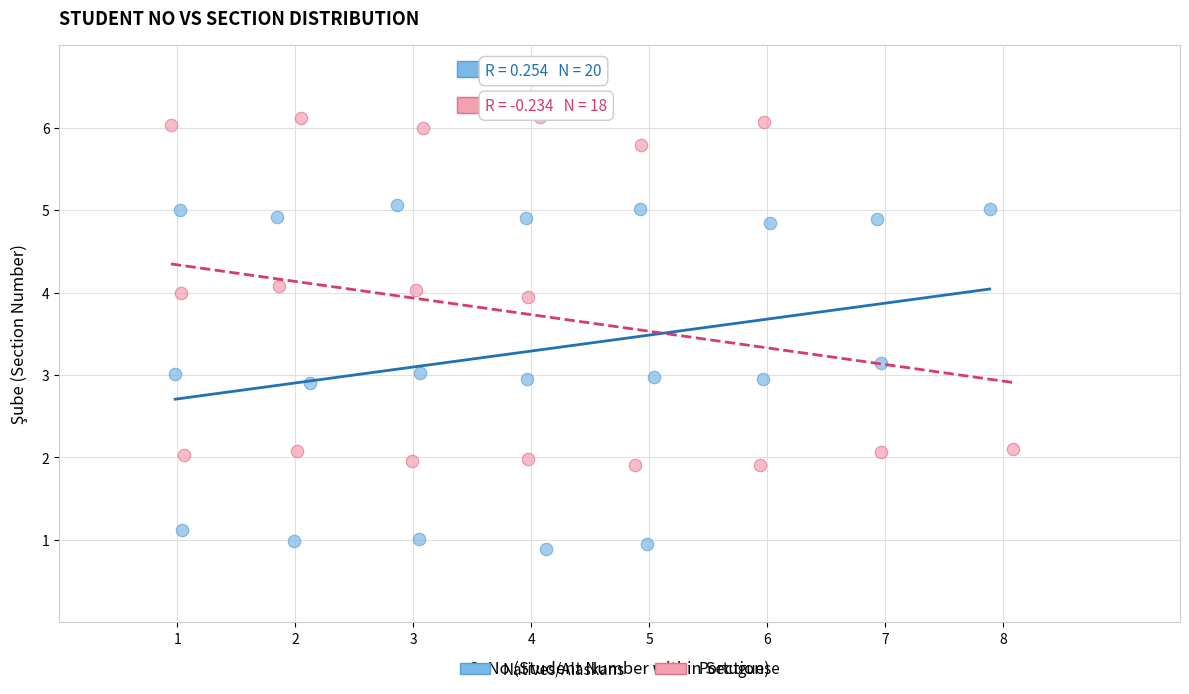

Which series reaches the minimum Y coordinate?

Natives/Alaskans